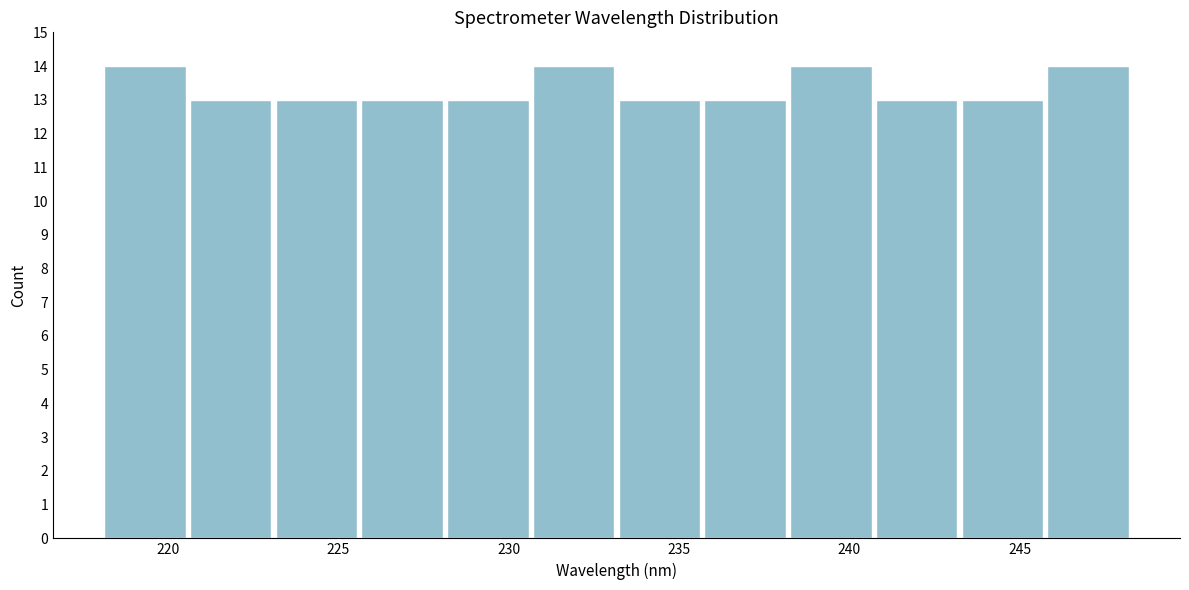

Reading left to right, transcribe this chart: for each bar, give the range it covers on the x-axis and its height. Neither the bar edges nor the heights are printed on the chart, so give them approximately, as read against the axes.

218.0 to 220.5: 14
220.5 to 223.0: 13
223.0 to 225.5: 13
225.5 to 228.0: 13
228.0 to 230.5: 13
230.5 to 233.0: 14
233.0 to 235.5: 13
235.5 to 238.0: 13
238.0 to 240.5: 14
240.5 to 243.0: 13
243.0 to 245.5: 13
245.5 to 248.5: 14